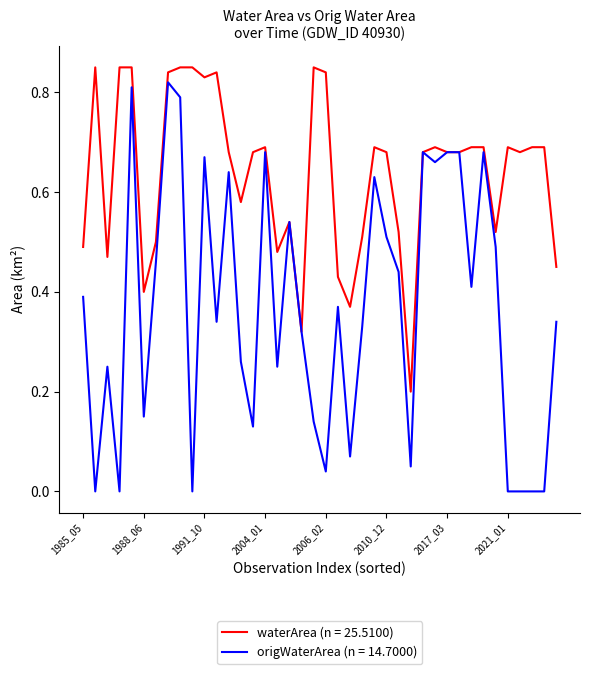

Rank the series by their average value, from highest to lowest.

waterArea (n = 25.5100), origWaterArea (n = 14.7000)